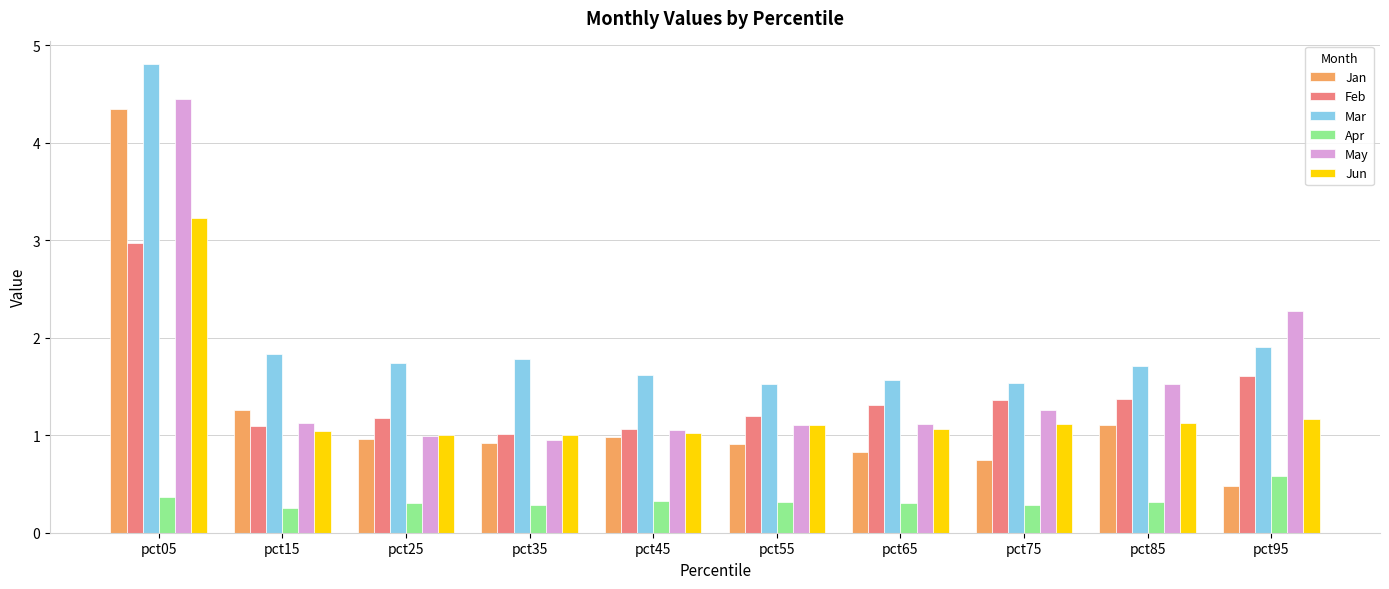

What is the maximum value for Feb?

3.0